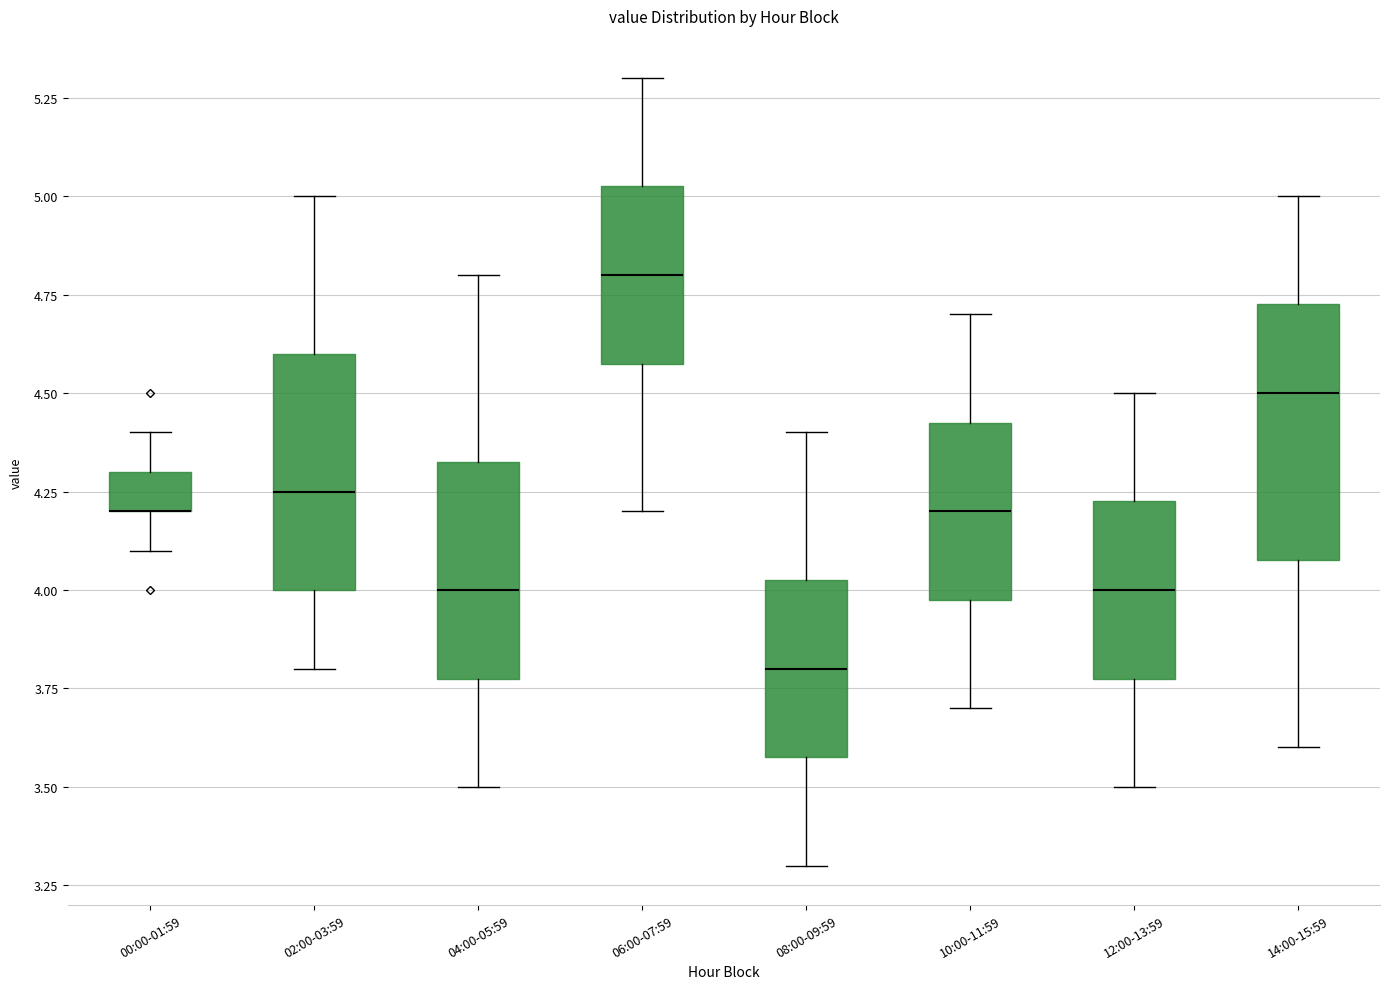

Reading left to right, read every box against the y-axis: the position of its median line, the range the box covers, and the ends of its whiskers. The values are not printed on the chart, so give them approximately, as read against the axis.

00:00-01:59: median 4.20 (drawn on the box's lower edge), box 4.20 to 4.30, whiskers 4.10 to 4.40
02:00-03:59: median 4.25, box 4.00 to 4.60, whiskers 3.80 to 5.00
04:00-05:59: median 4.00, box 3.80 to 4.35, whiskers 3.50 to 4.80
06:00-07:59: median 4.80, box 4.60 to 5.05, whiskers 4.20 to 5.30
08:00-09:59: median 3.80, box 3.60 to 4.05, whiskers 3.30 to 4.40
10:00-11:59: median 4.20, box 4.00 to 4.45, whiskers 3.70 to 4.70
12:00-13:59: median 4.00, box 3.80 to 4.25, whiskers 3.50 to 4.50
14:00-15:59: median 4.50, box 4.10 to 4.75, whiskers 3.60 to 5.00